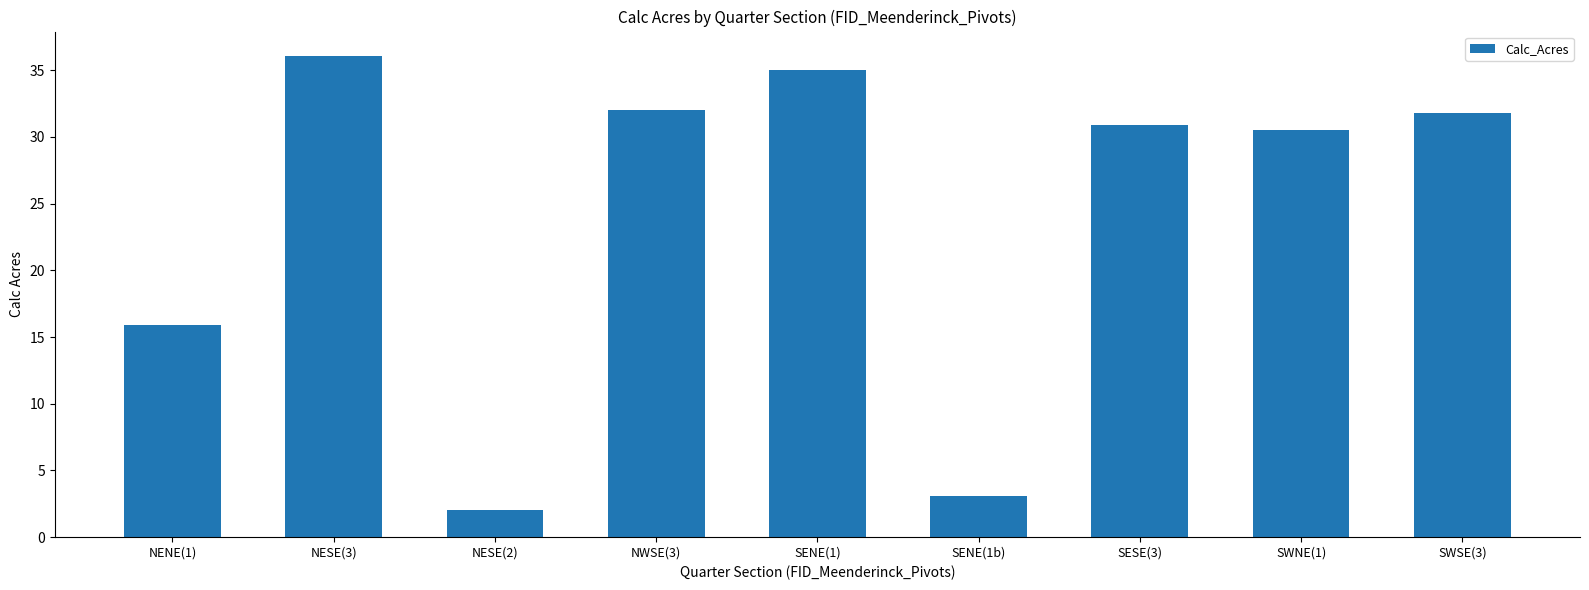

What is the average value?

24.1